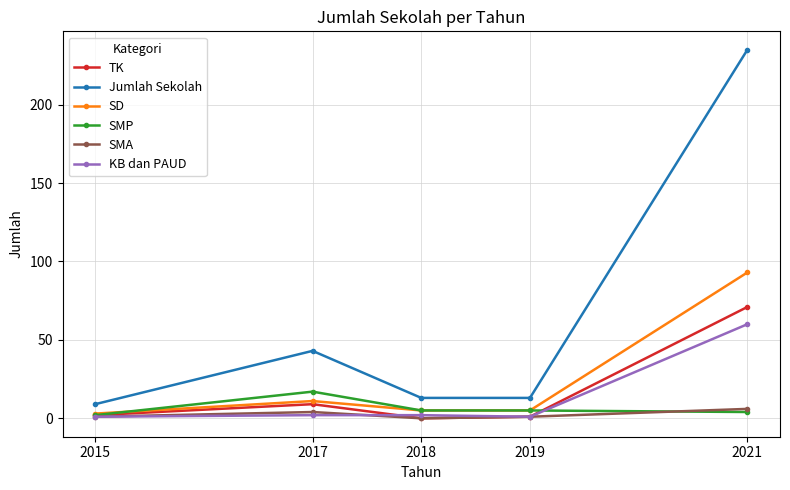

True or false: SD and Jumlah Sekolah intersect in this chart.

False